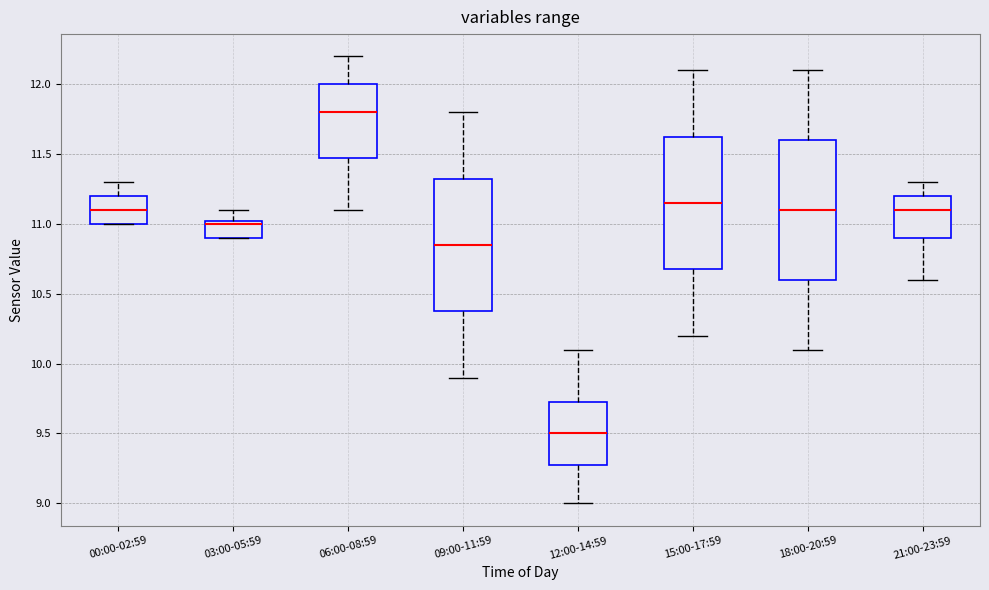

Reading left to right, read every box against the y-axis: the position of its median line, the range the box covers, and the ends of its whiskers. The values are not printed on the chart, so give them approximately, as read against the axis.

00:00-02:59: median 11.10, box 11.00 to 11.20, whiskers 11.00 to 11.30
03:00-05:59: median 11.00, box 10.90 to 11.05, whiskers 10.90 to 11.10
06:00-08:59: median 11.80, box 11.50 to 12.00, whiskers 11.10 to 12.20
09:00-11:59: median 10.85, box 10.40 to 11.35, whiskers 9.90 to 11.80
12:00-14:59: median 9.50, box 9.30 to 9.75, whiskers 9.00 to 10.10
15:00-17:59: median 11.15, box 10.70 to 11.65, whiskers 10.20 to 12.10
18:00-20:59: median 11.10, box 10.60 to 11.60, whiskers 10.10 to 12.10
21:00-23:59: median 11.10, box 10.90 to 11.20, whiskers 10.60 to 11.30